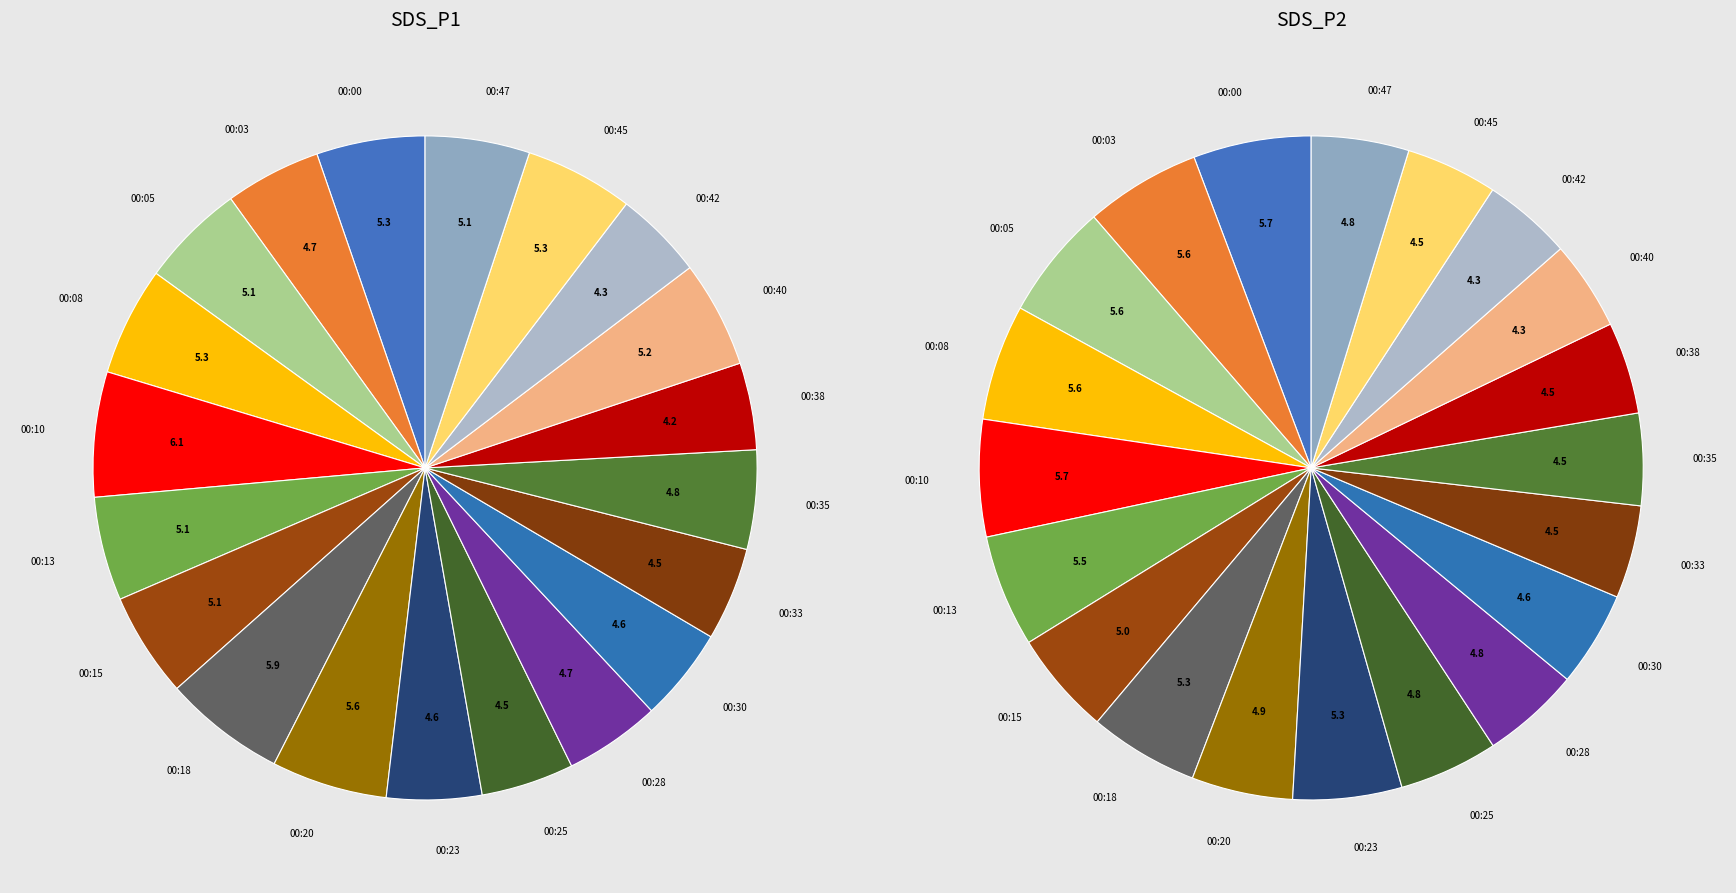

Does -57 account for over 50% of the chart?

No